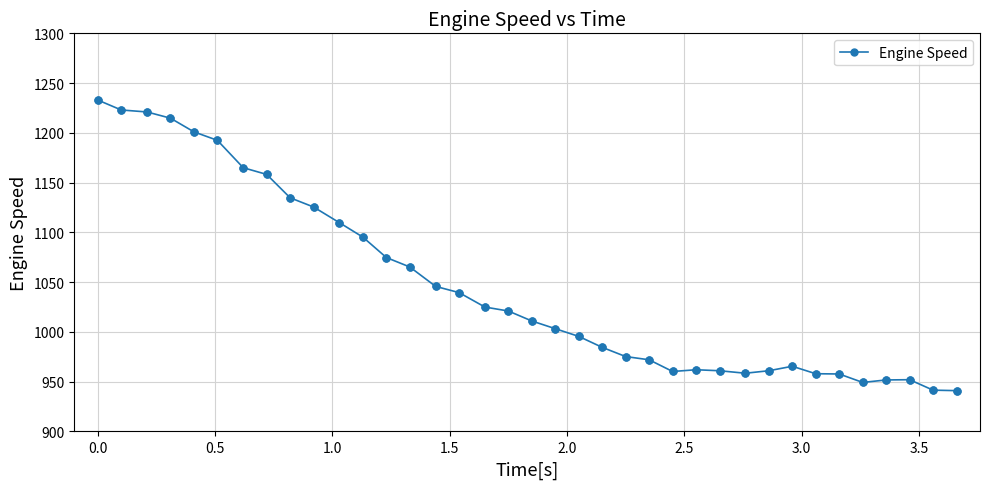

What is the sum of all values?

38706.0